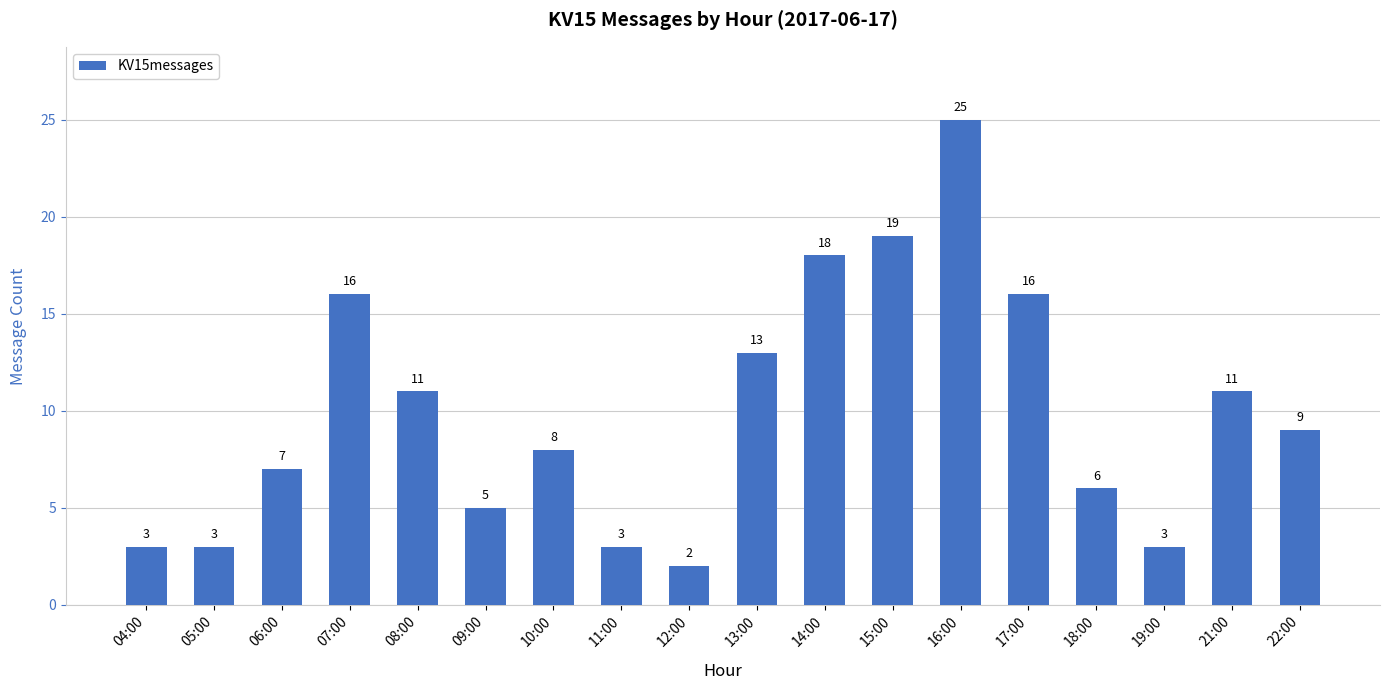

The value at 09:00 is 7. True or false?

False